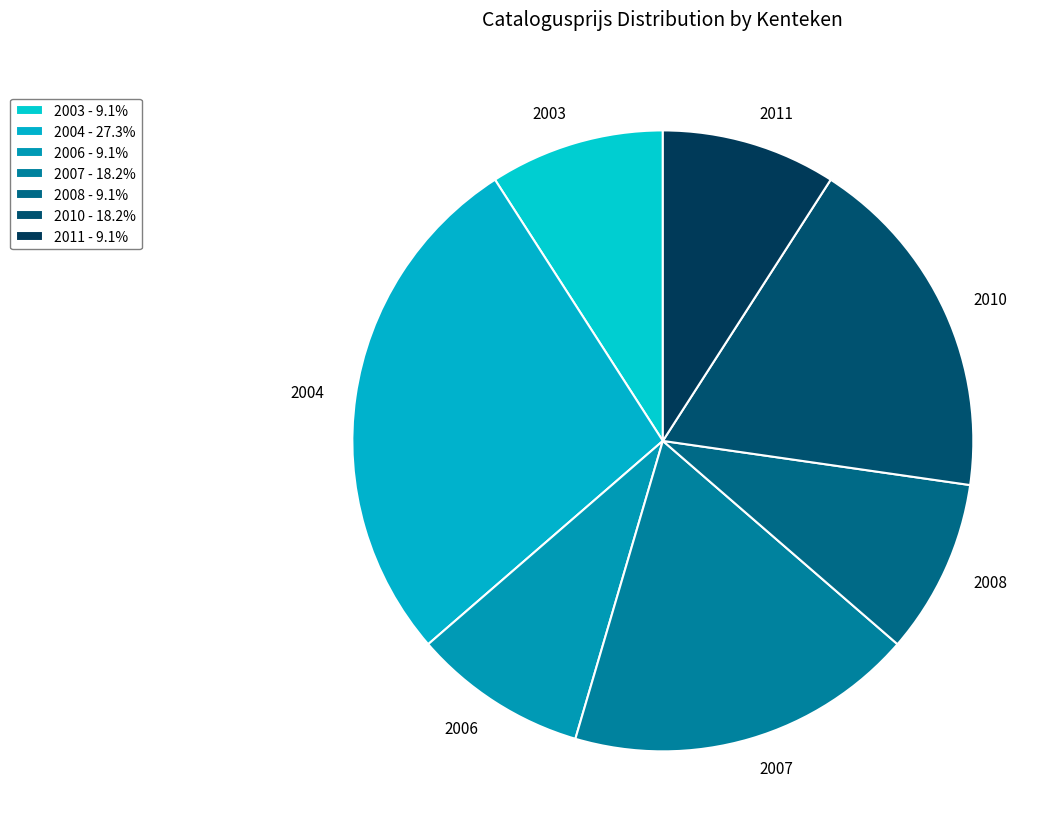

Do 2008 and 2003 together represent more than half of the pie?

No